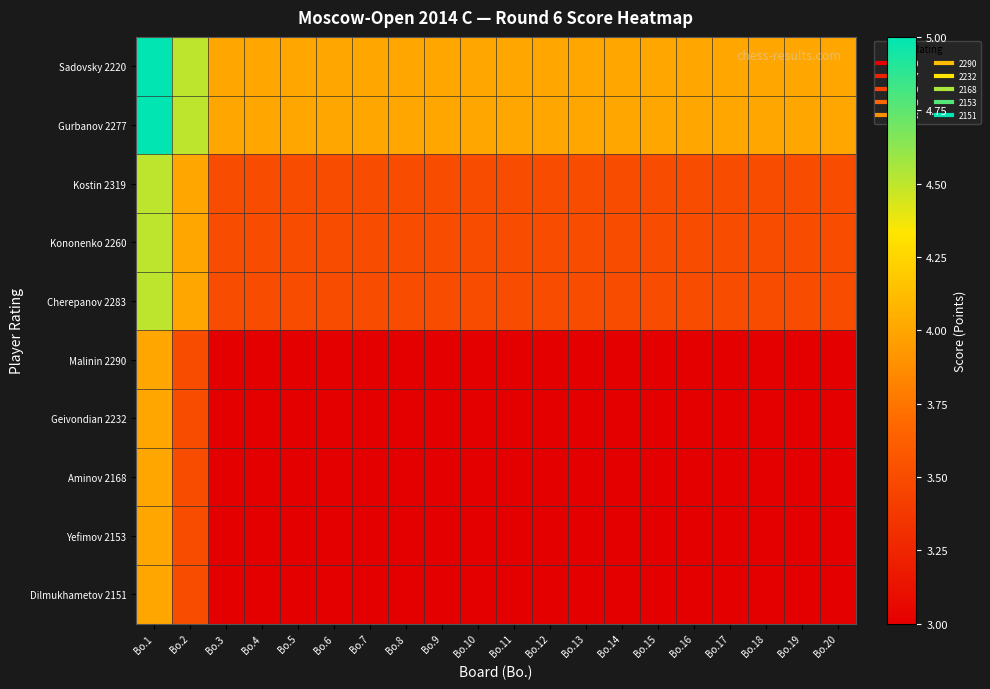

What is the spread (max minus min) of values at Bo.10?

1.0